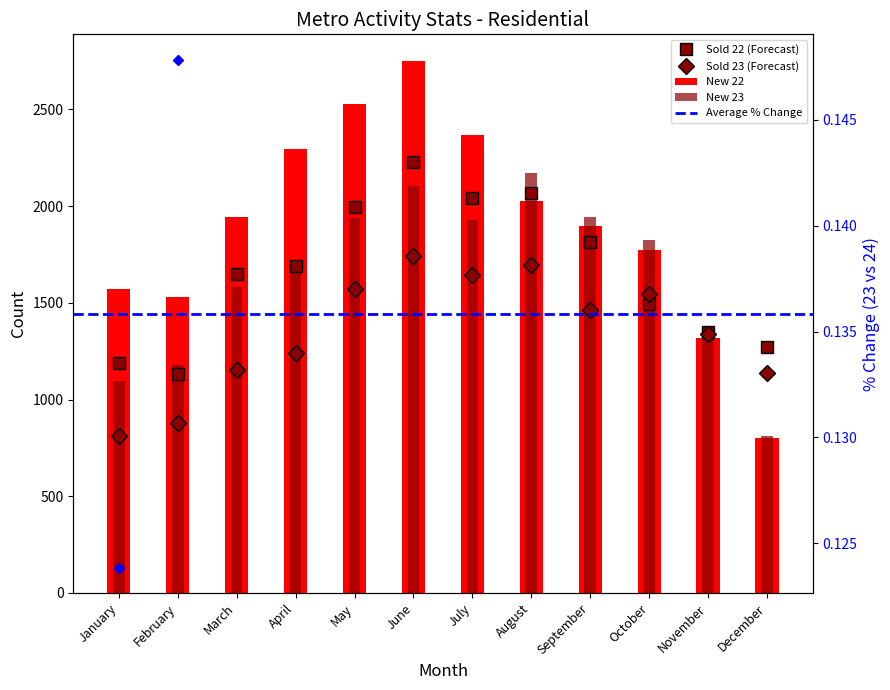

What is the difference between the maximum and minimum values in the New 23 series?

1361